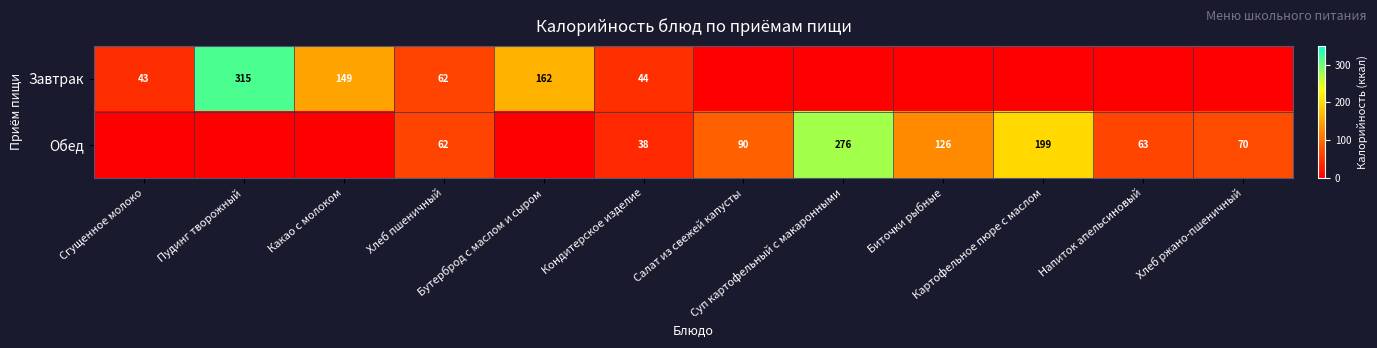

What is the greatest value displayed?

315.1